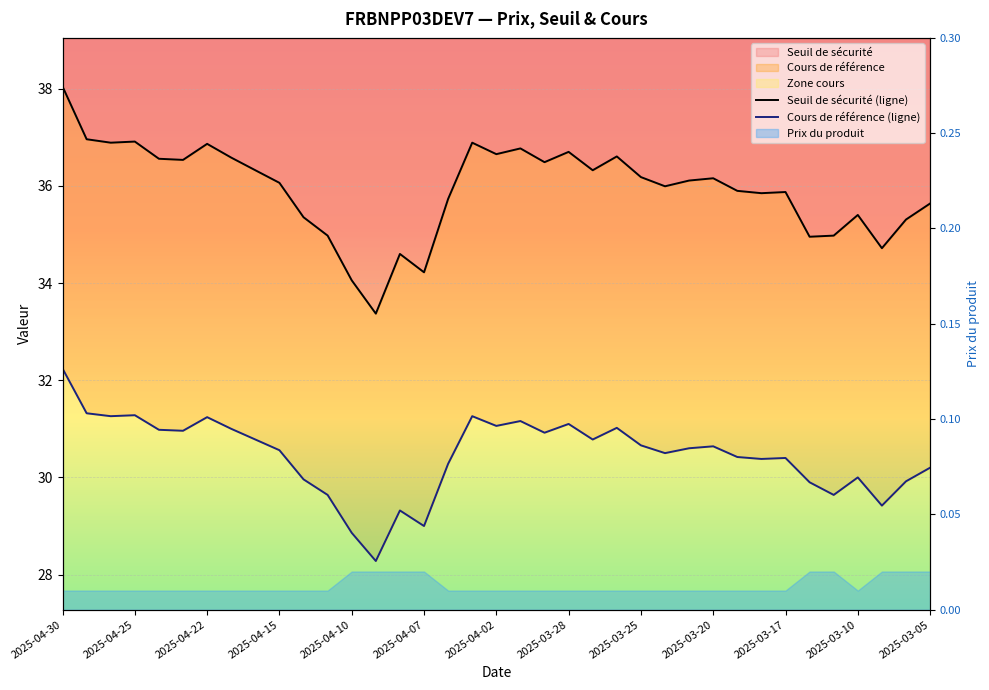

Which series changed the most between 2025-04-11 and 2025-03-24?

Seuil de sécurité